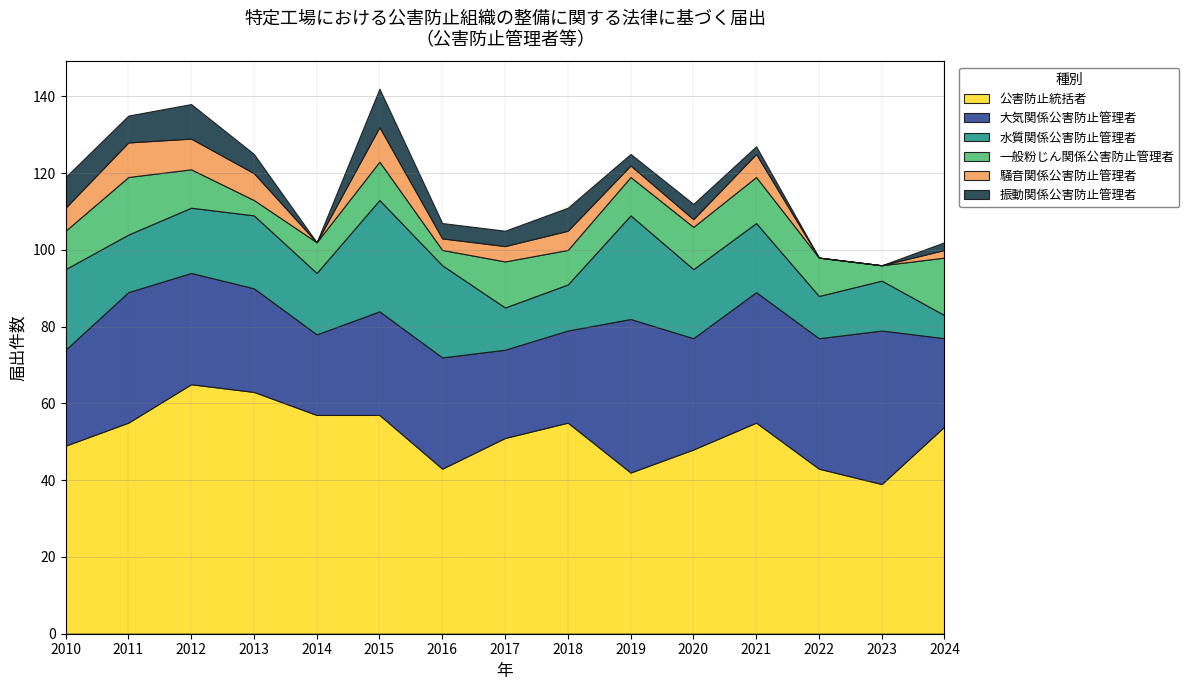

Reading left to right, transcribe all the data shown in this chart.

公害防止統括者: 49	55	65	63	57	57	43	51	55	42	48	55	43	39	54
大気関係公害防止管理者: 25	34	29	27	21	27	29	23	24	40	29	34	34	40	23
水質関係公害防止管理者: 21	15	17	19	16	29	24	11	12	27	18	18	11	13	6
一般粉じん関係公害防止管理者: 10	15	10	4	8	10	4	12	9	10	11	12	10	4	15
騒音関係公害防止管理者: 6	9	8	7	0	9	3	4	5	3	2	6	0	0	2
振動関係公害防止管理者: 8	7	9	5	0	10	4	4	6	3	4	2	0	0	2